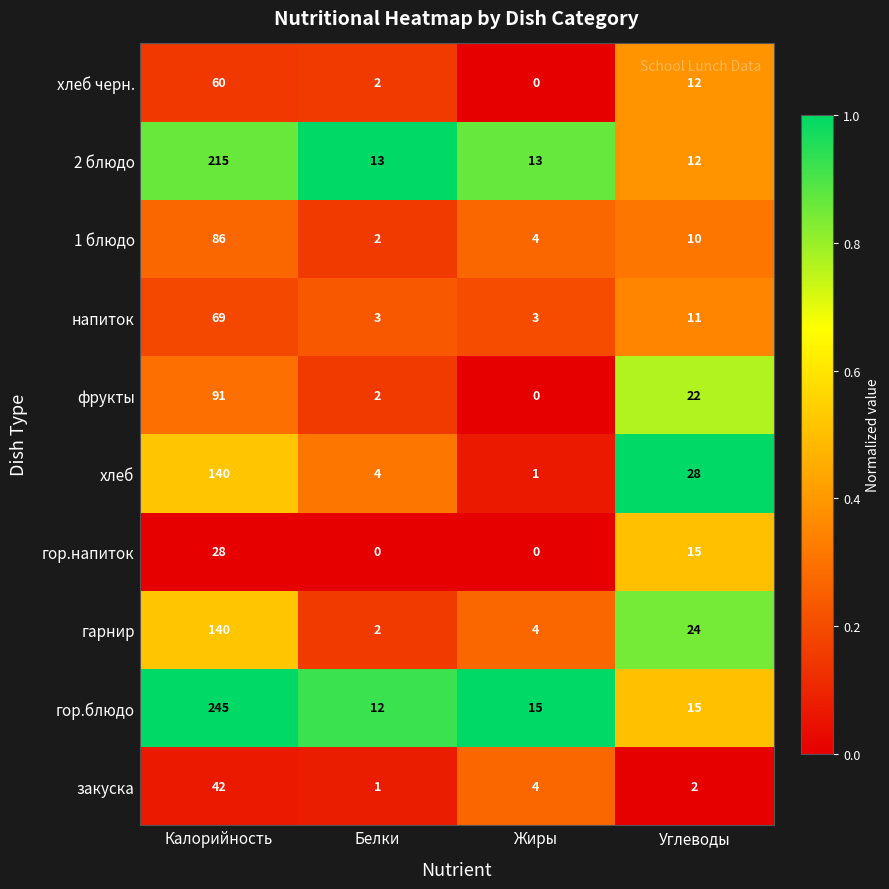

Count the number of data series in this chart.

10